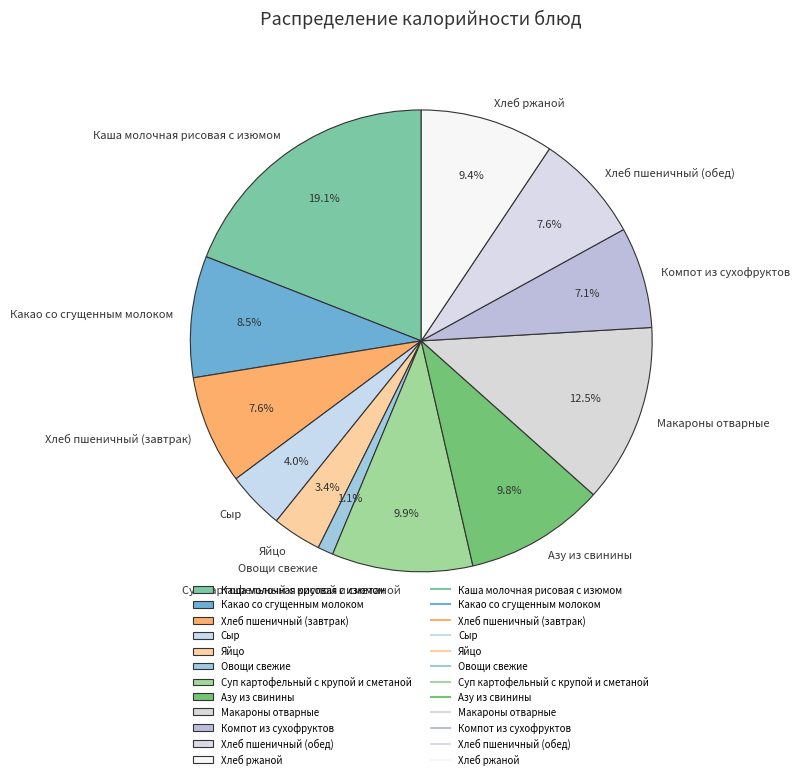

Does Компот из сухофруктов account for over 50% of the chart?

No